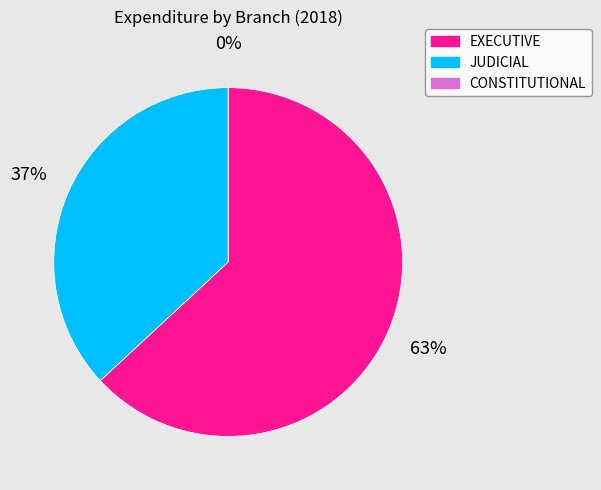

Does JUDICIAL represent more than half of the total?

No